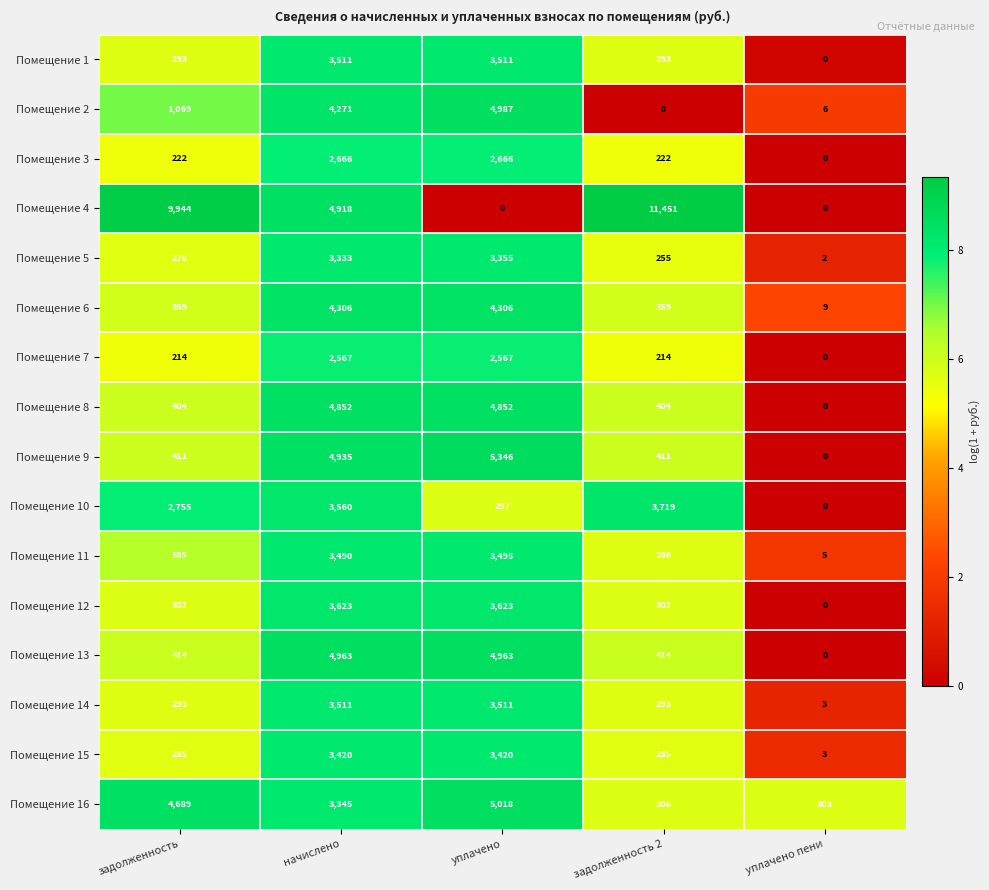

Which series has the largest range (max minus min)?

Помещение 4